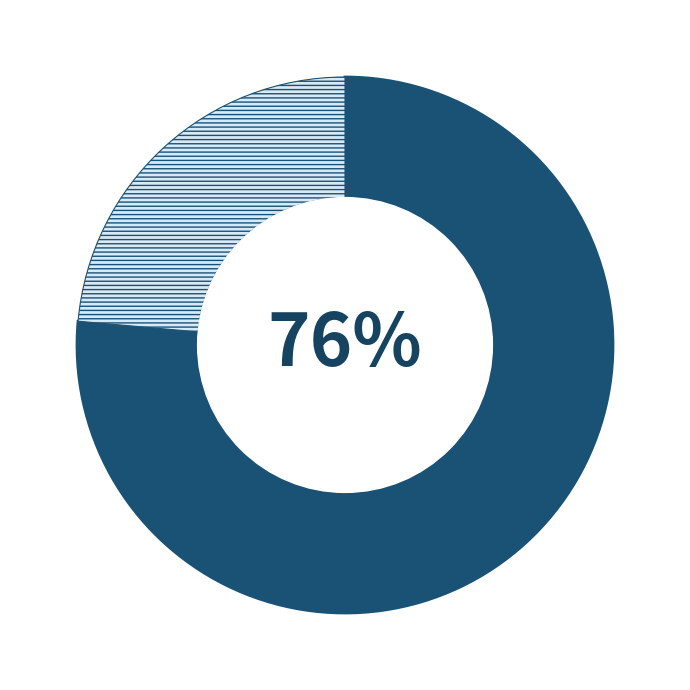

To the nearest percent, what is the average slice percentage?

50%